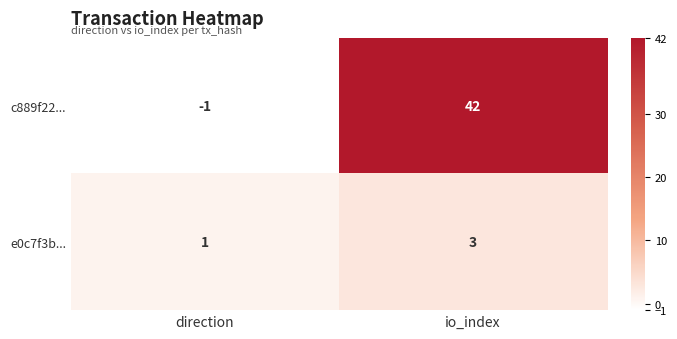

What is the sum of all c889f22... values?

41